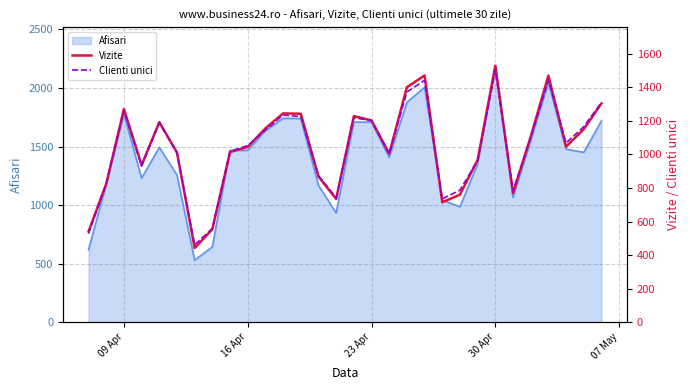

What is the minimum value for Afisari?

529